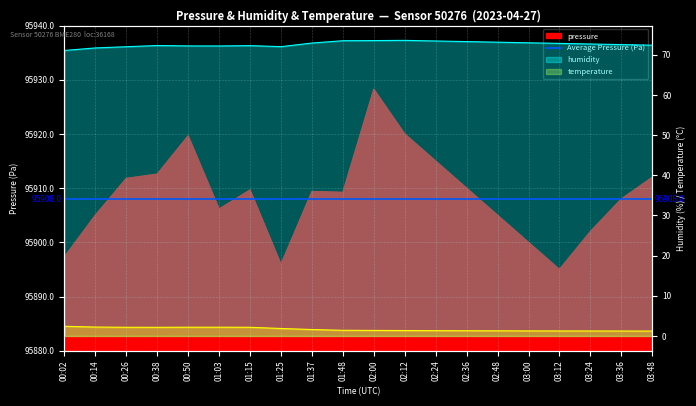

At which label does temperature reach its minimum?

03:48